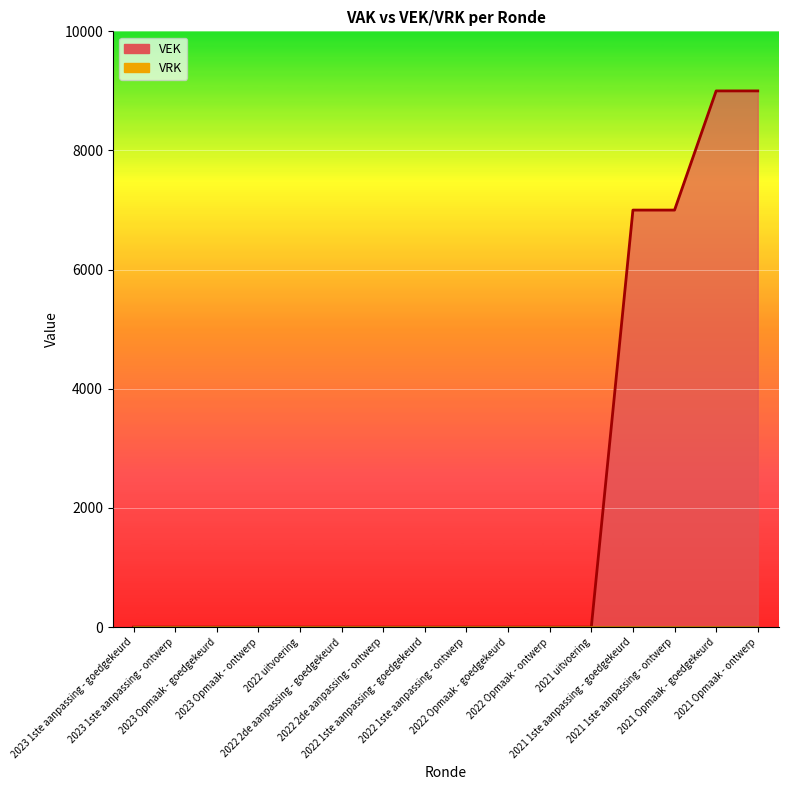

Reading left to right, transcribe all the data shown in this chart.

2023 1ste aanpassing - goedgekeurd=0	2023 1ste aanpassing - ontwerp=0	2023 Opmaak - goedgekeurd=0	2023 Opmaak - ontwerp=0	2022 uitvoering=0	2022 2de aanpassing - goedgekeurd=0	2022 2de aanpassing - ontwerp=0	2022 1ste aanpassing - goedgekeurd=0	2022 1ste aanpassing - ontwerp=0	2022 Opmaak - goedgekeurd=0	2022 Opmaak - ontwerp=0	2021 uitvoering=0	2021 1ste aanpassing - goedgekeurd=7000	2021 1ste aanpassing - ontwerp=7000	2021 Opmaak - goedgekeurd=9000	2021 Opmaak - ontwerp=9000